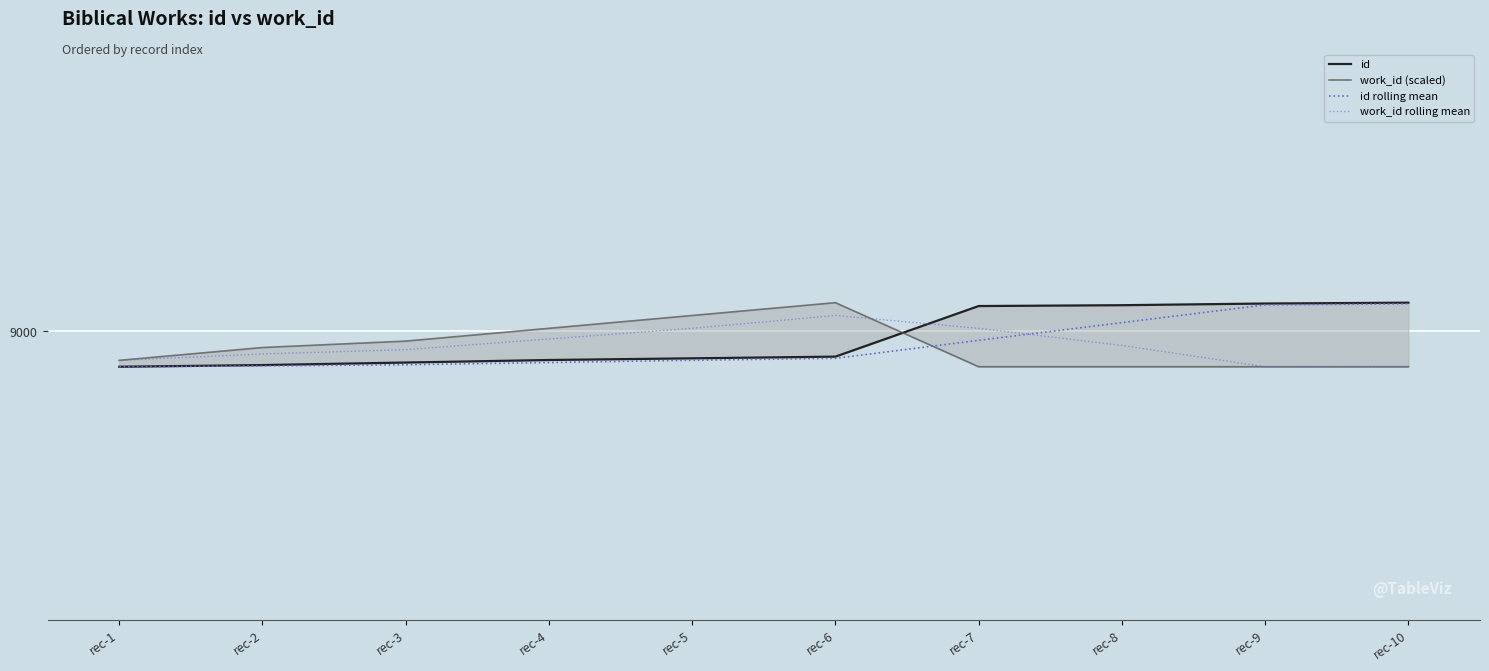

How many lines are shown in the chart?

4